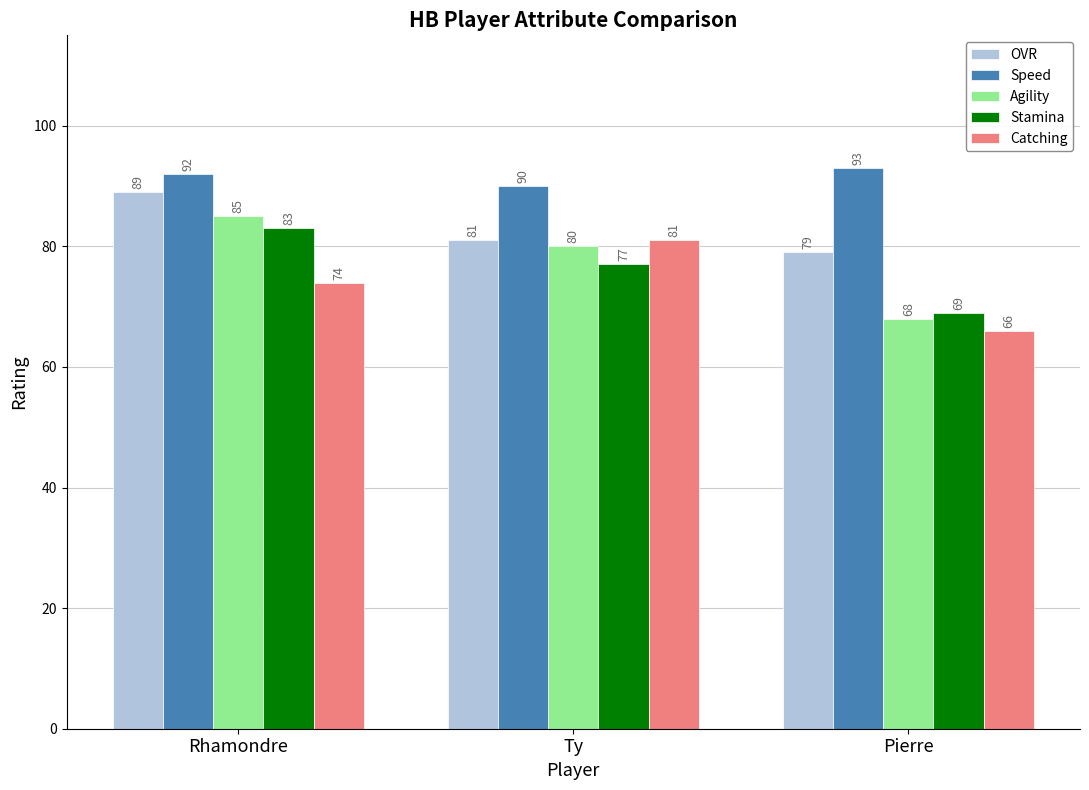

What is the value of the Speed bar at the 2nd from the left?

90